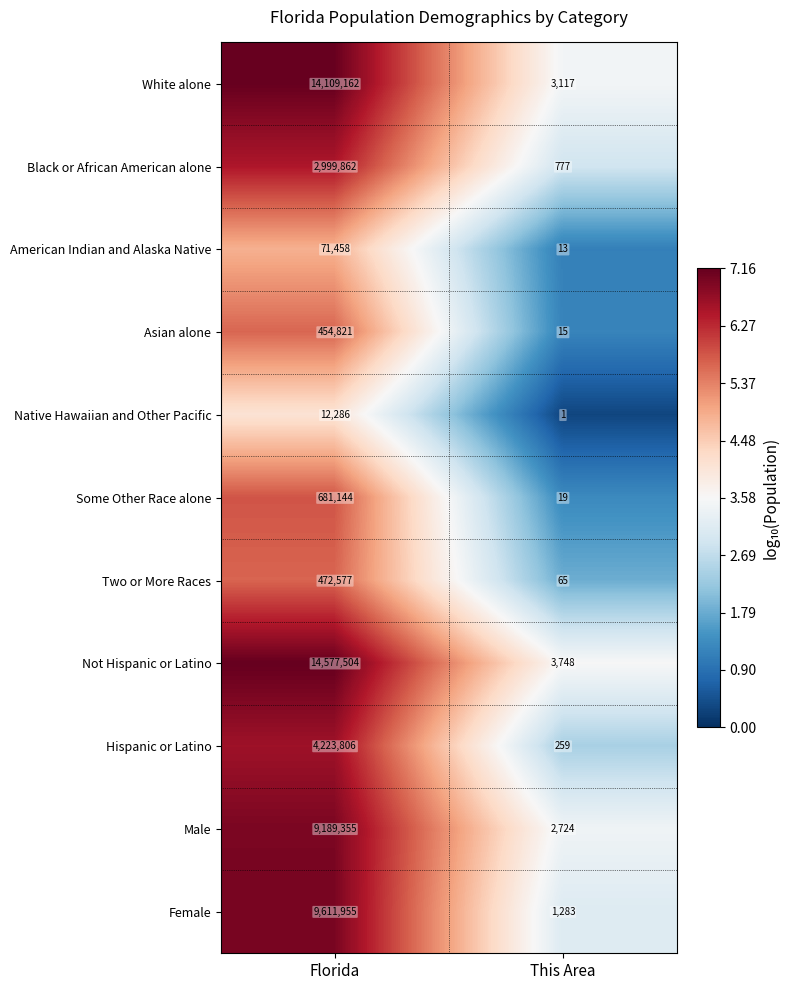

The Not Hispanic or Latino series shows 7605954 at Florida. True or false?

False